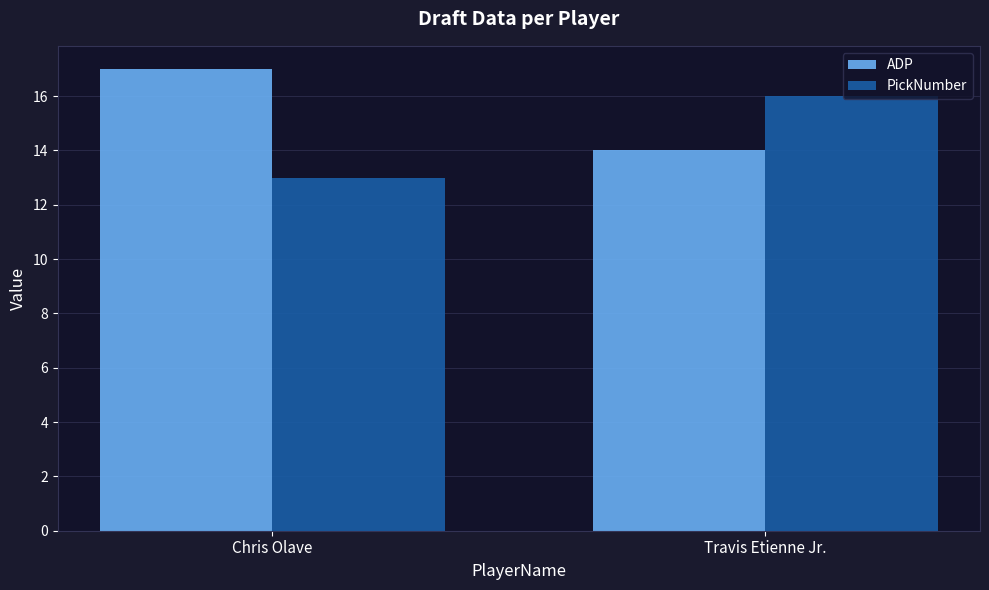

Rank the series at Travis Etienne Jr. from highest to lowest value.

PickNumber, ADP